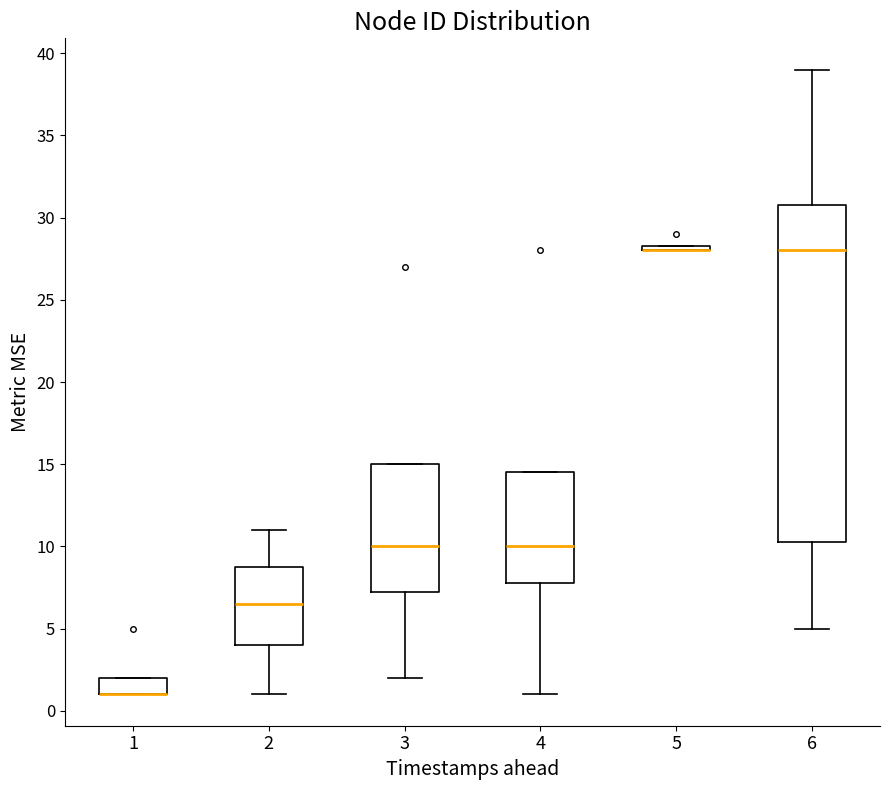

Which box is the tallest, from its lower edge to its upper edge?

6